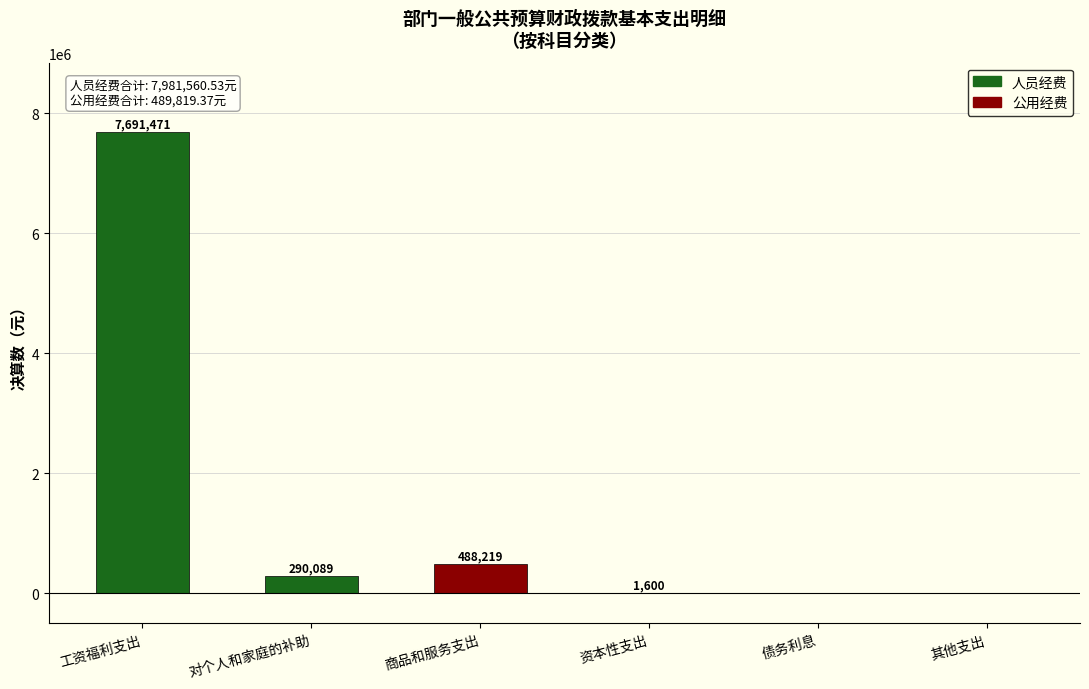

How many values exceed 290089?

3